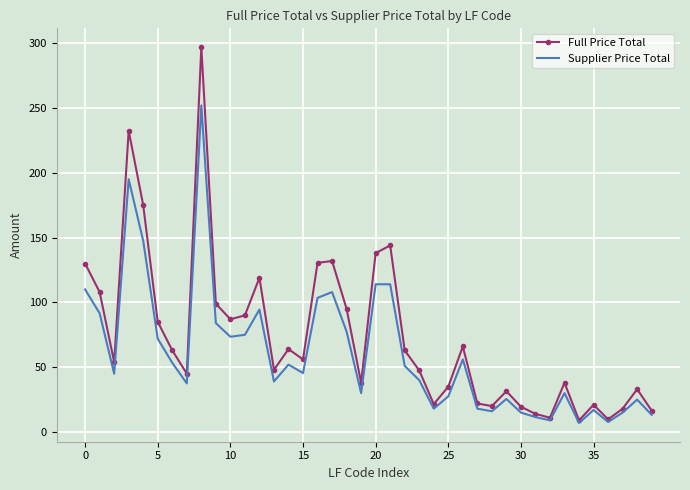

List the series in order of their peak value, lowest first.

Supplier Price Total, Full Price Total